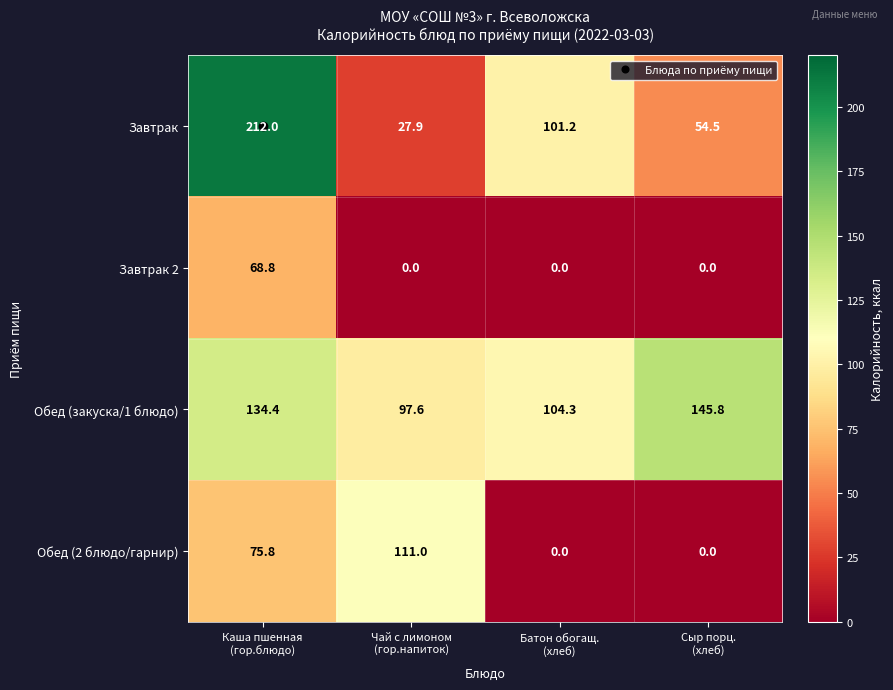

What is the total value across all series at Сыр порц.
(хлеб)?

200.3